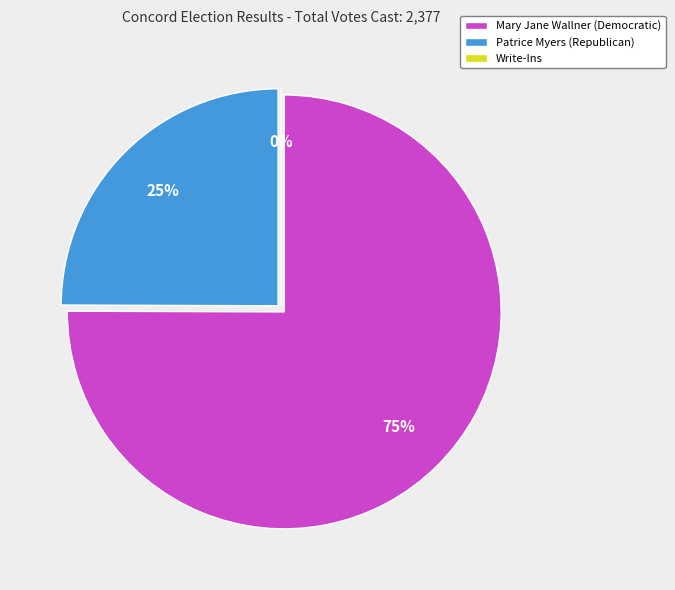

How many slices are in this pie chart?

3